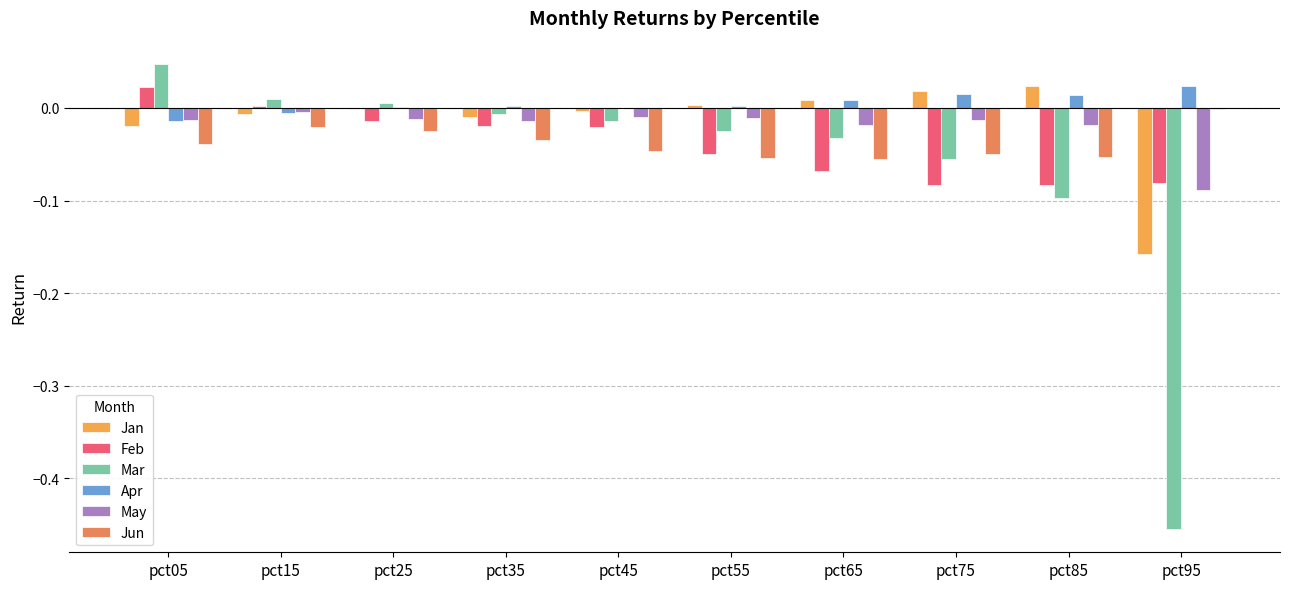

Reading left to right, transcribe all the data shown in this chart.

Jan: pct05=-0.0	pct15=-0.0	pct25=-0.0	pct35=-0.0	pct45=-0.0	pct55=0.0	pct65=0.0	pct75=0.0	pct85=0.0	pct95=-0.2
Feb: pct05=0.0	pct15=0.0	pct25=-0.0	pct35=-0.0	pct45=-0.0	pct55=-0.0	pct65=-0.1	pct75=-0.1	pct85=-0.1	pct95=-0.1
Mar: pct05=0.0	pct15=0.0	pct25=0.0	pct35=-0.0	pct45=-0.0	pct55=-0.0	pct65=-0.0	pct75=-0.1	pct85=-0.1	pct95=-0.5
Apr: pct05=-0.0	pct15=-0.0	pct25=0.0	pct35=0.0	pct45=-0.0	pct55=0.0	pct65=0.0	pct75=0.0	pct85=0.0	pct95=0.0
May: pct05=-0.0	pct15=-0.0	pct25=-0.0	pct35=-0.0	pct45=-0.0	pct55=-0.0	pct65=-0.0	pct75=-0.0	pct85=-0.0	pct95=-0.1
Jun: pct05=-0.0	pct15=-0.0	pct25=-0.0	pct35=-0.0	pct45=-0.0	pct55=-0.1	pct65=-0.1	pct75=-0.0	pct85=-0.1	pct95=-0.0